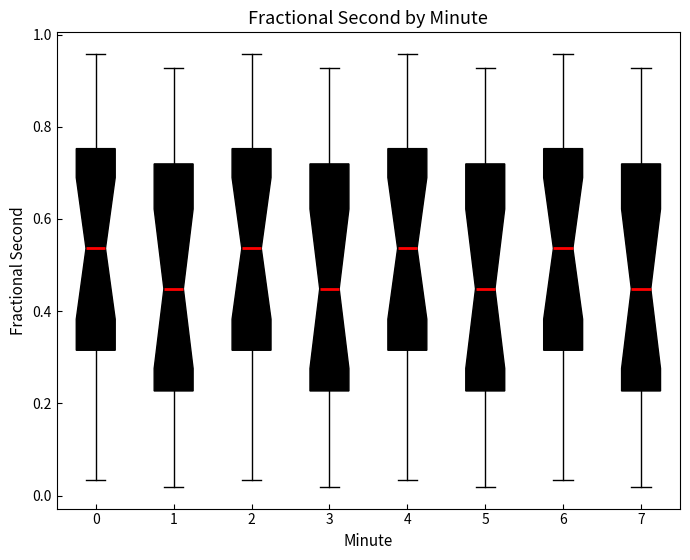

Where does the median line of the box at x = 5 sit on the y-axis? The values are not printed on the chart, so give them approximately, as read against the axis.

0.44